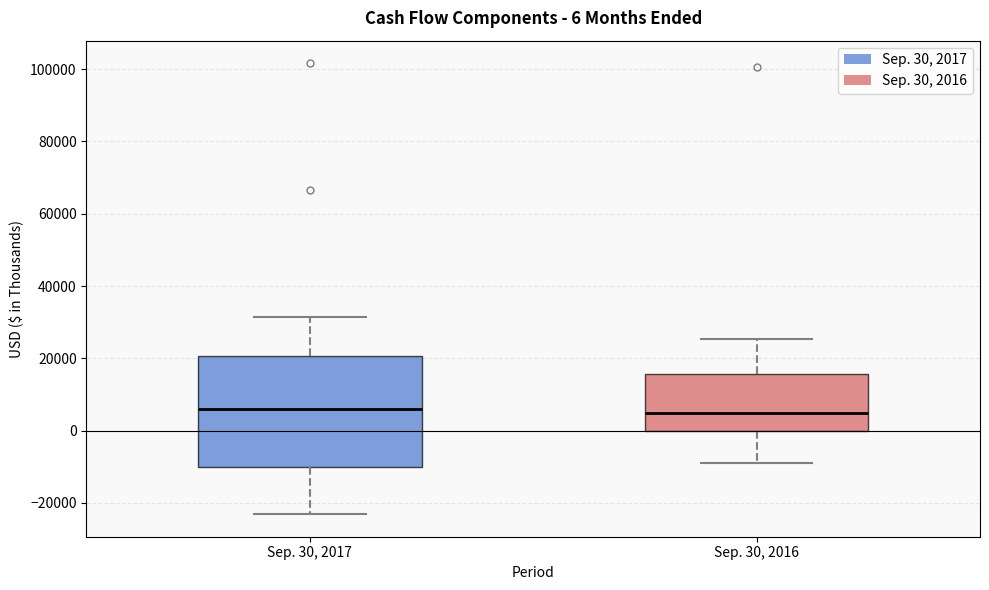

Comparing the boxes themselves (not the whiskers), which one is the tallest?

Sep. 30, 2017